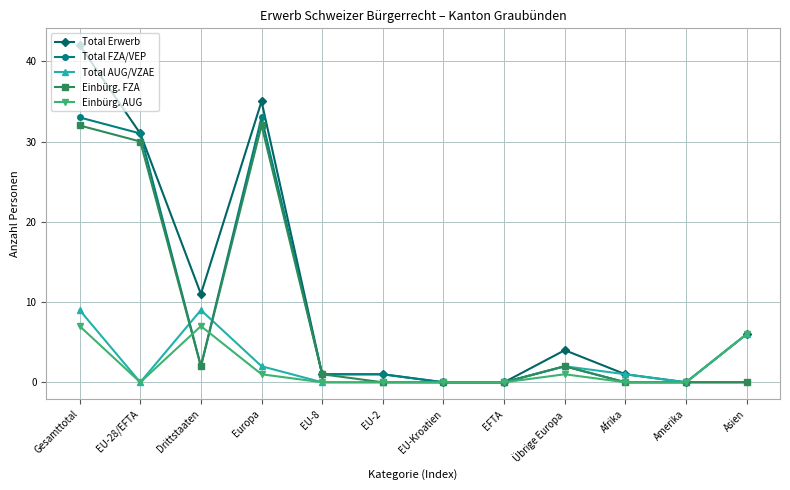

At which category does Einbürg. FZA reach its first local valley?

Drittstaaten